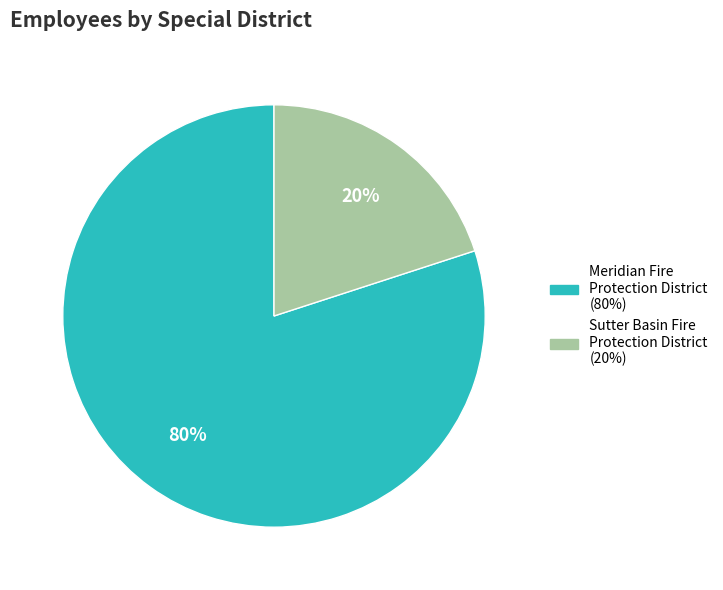

Which category has the biggest portion of the pie?

Meridian Fire Protection District